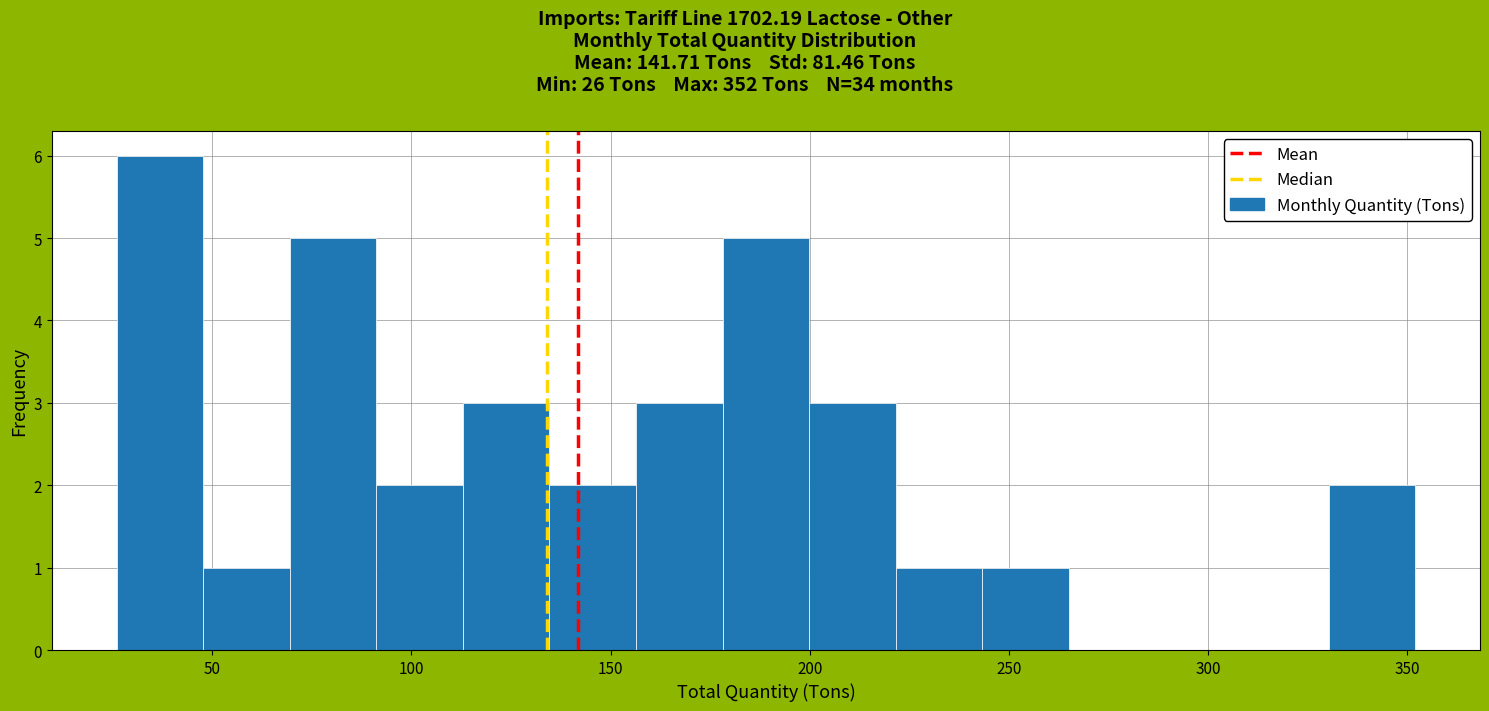

What is the height of the bar covering 115 to 135 on the x-axis? Neither the bar edges nor the heights are printed on the chart, so give them approximately, as read against the axes.

3